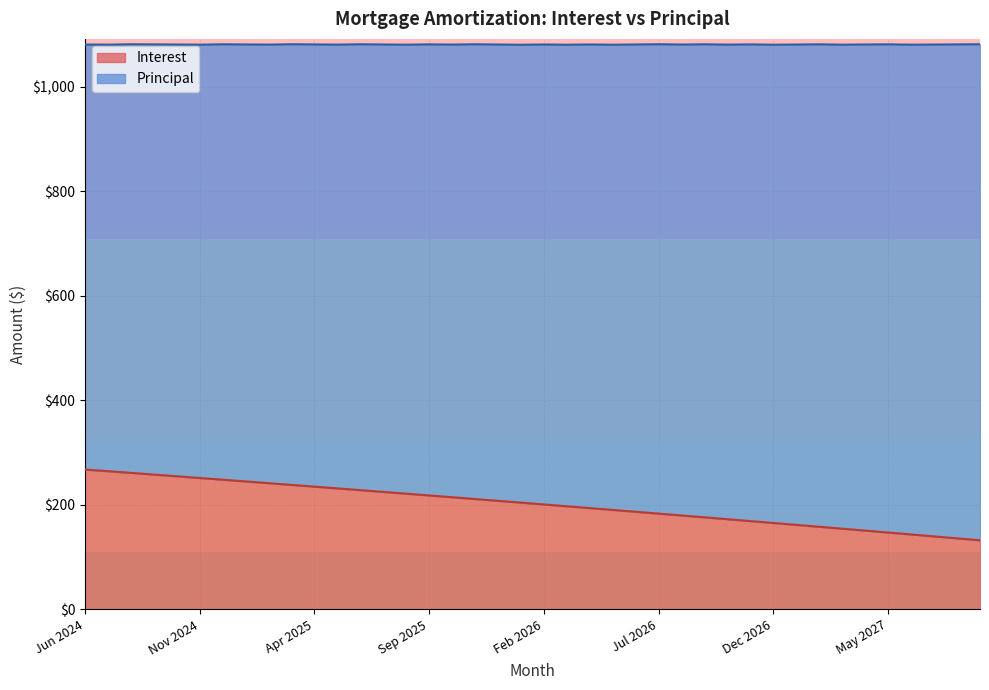

What is the difference between the maximum and minimum values in the Interest series?

135.4